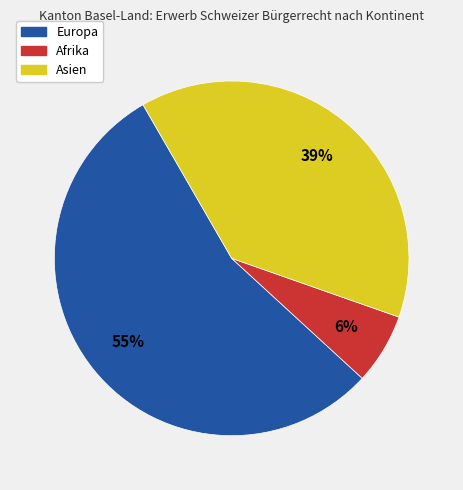

Which has a higher value, Europa or Asien?

Europa